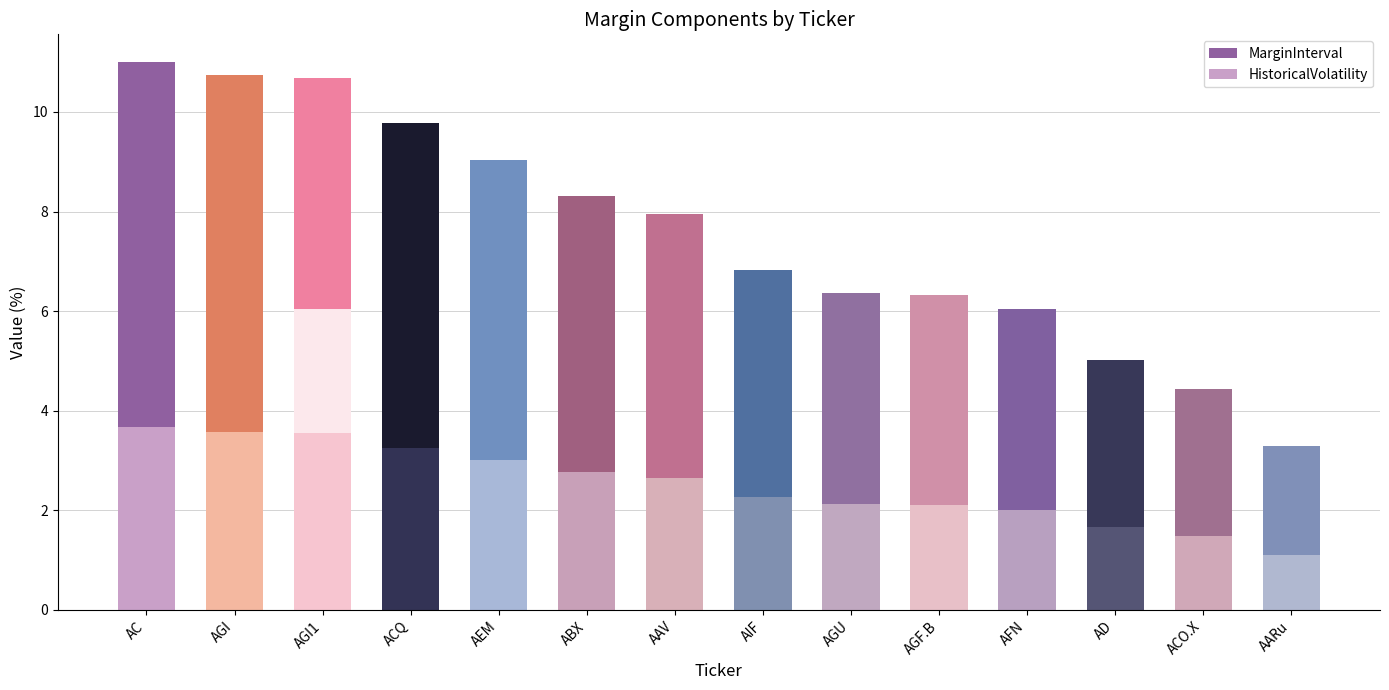

What is the difference between the highest and lowest values at AGI1?

8.2